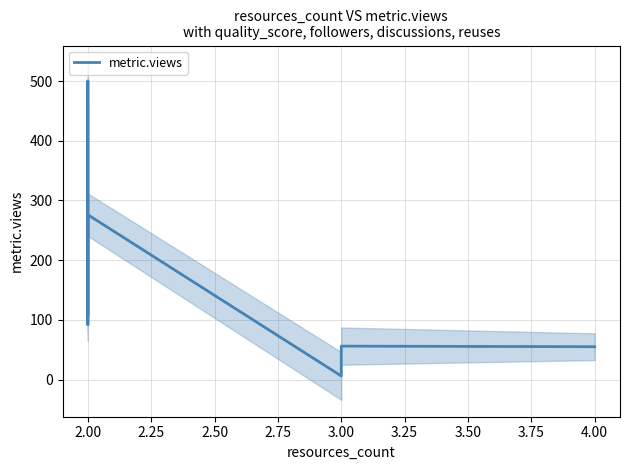

True or false: the data has more than 2 interior local peaks.

True